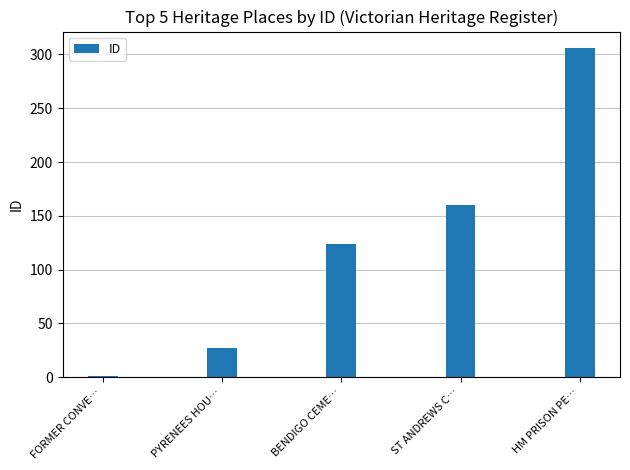

Which label corresponds to the largest value in the chart?

HM PRISON PE…